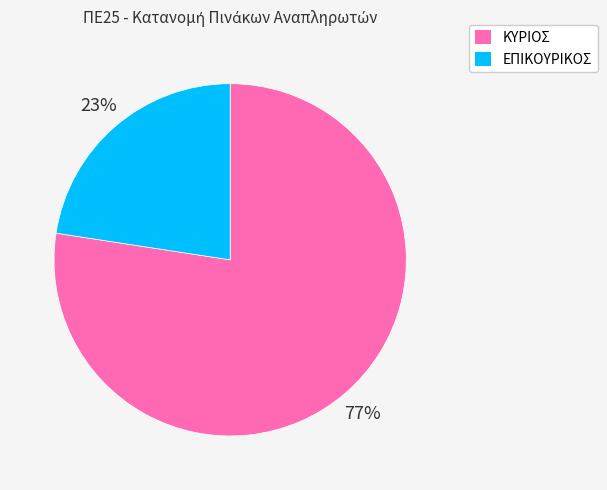

True or false: ΕΠΙΚΟΥΡΙΚΟΣ accounts for 36% of the total.

False